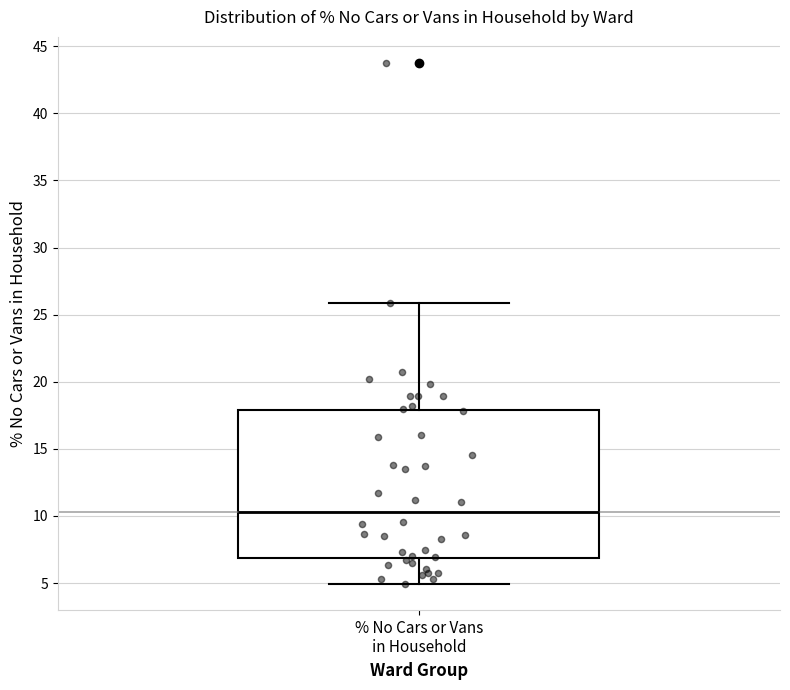

Transcribe this box plot: give where the median line is, the range the box spans, and where the two whiskers end, as read against the y-axis. The values are not printed on the chart, so give them approximately, as read against the axis.

median 10.5, box 7.0 to 18.0, whiskers 5.0 to 26.0